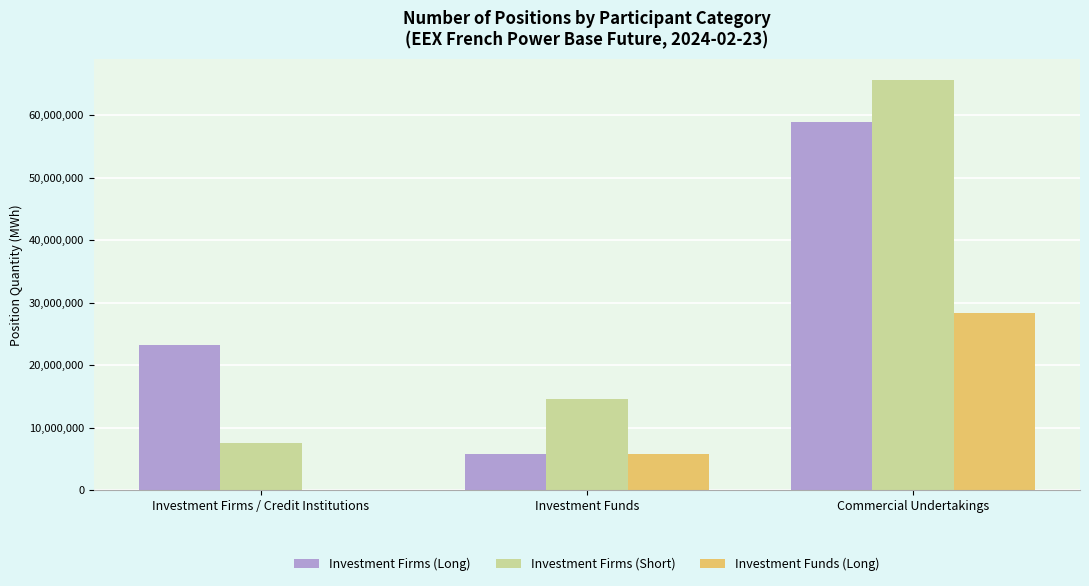

What is the sum of the Investment Funds (Long) values at Commercial Undertakings and Investment Funds?

34138406